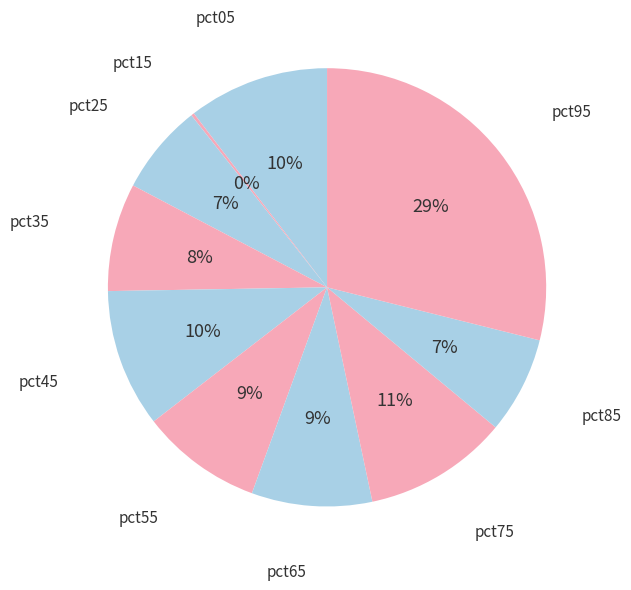

Is the sum of pct25 and pct65 greater than half?

No